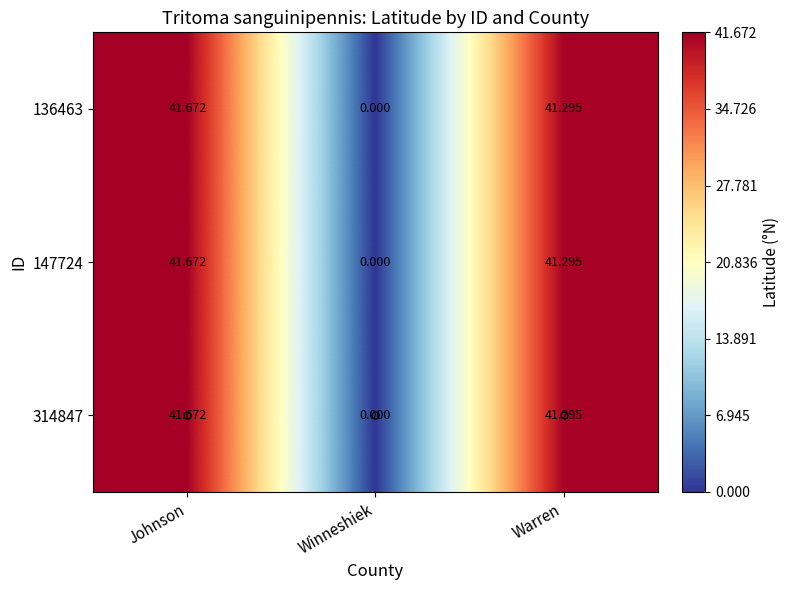

How many distinct data groups are displayed?

3